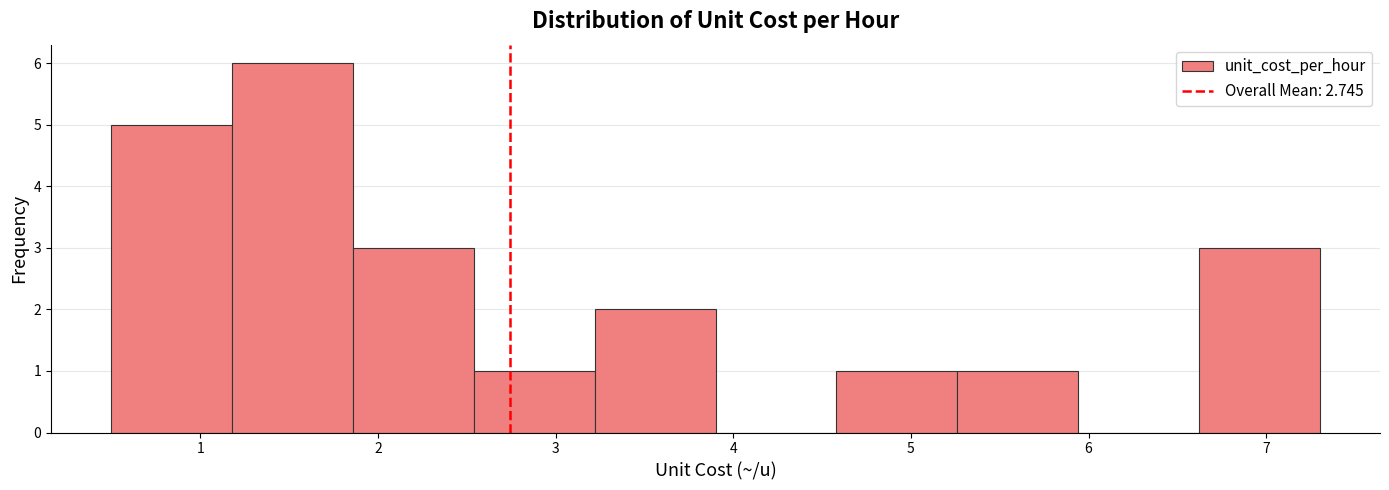

Reading left to right, list every bar in this chart as the range it spans on the x-axis followed by its height. Neither the bar edges nor the heights are printed on the chart, so give them approximately, as read against the axes.

0.50 to 1.18: 5
1.18 to 1.86: 6
1.86 to 2.54: 3
2.54 to 3.22: 1
3.22 to 3.90: 2
3.90 to 4.58: 0
4.58 to 5.26: 1
5.26 to 5.94: 1
5.94 to 6.62: 0
6.62 to 7.30: 3